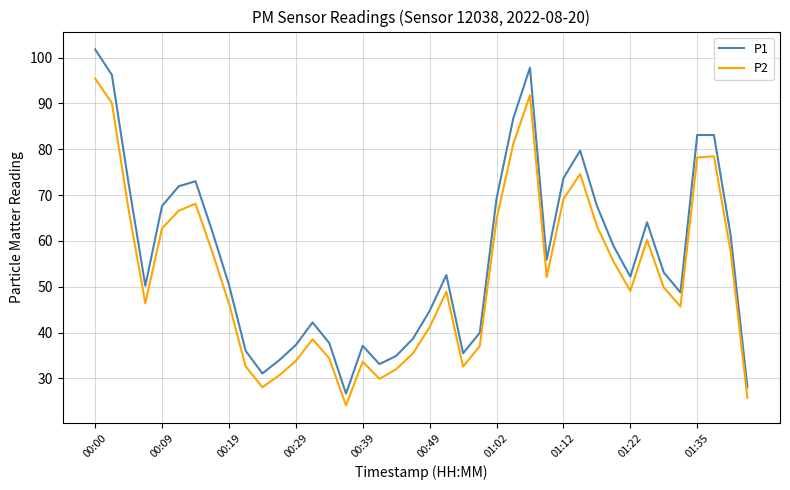

Which series has the widest spread of values?

P1